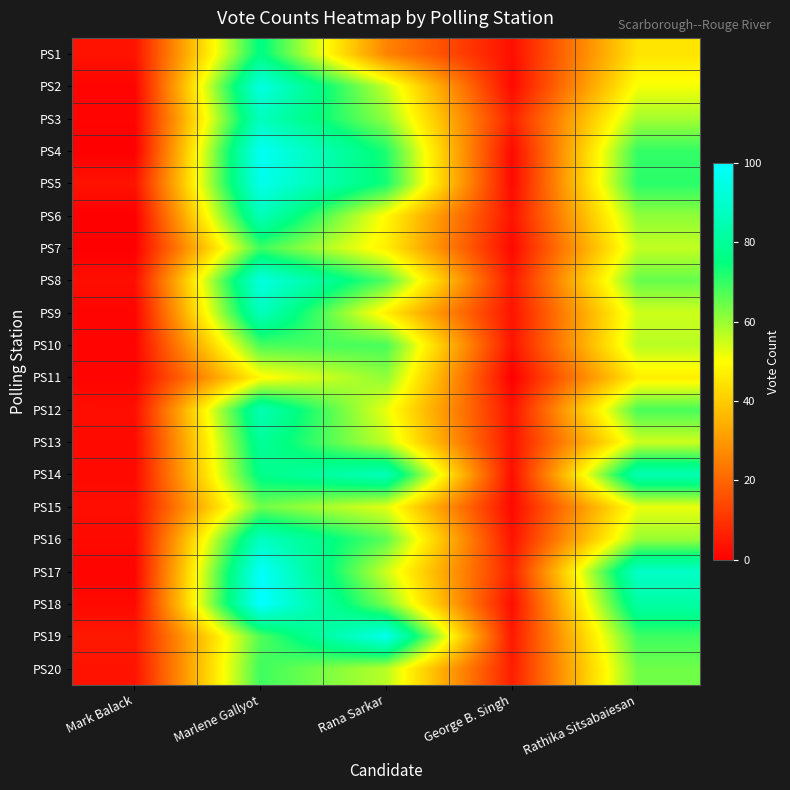

What is the greatest value displayed?

100